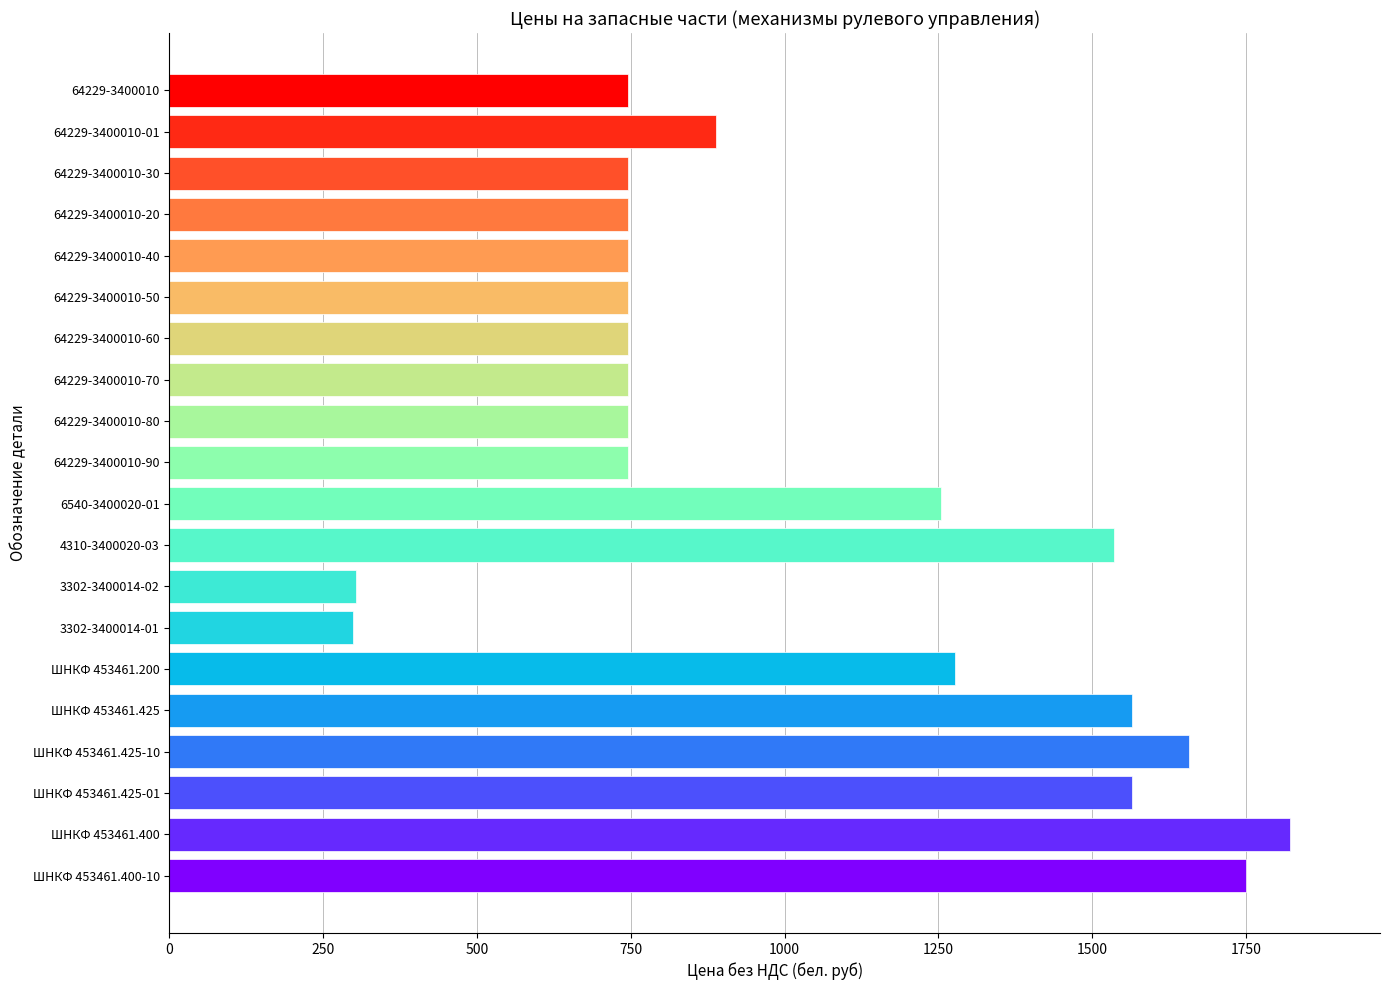

What is the label of the 16th bar from the top?

ШНКФ 453461.425